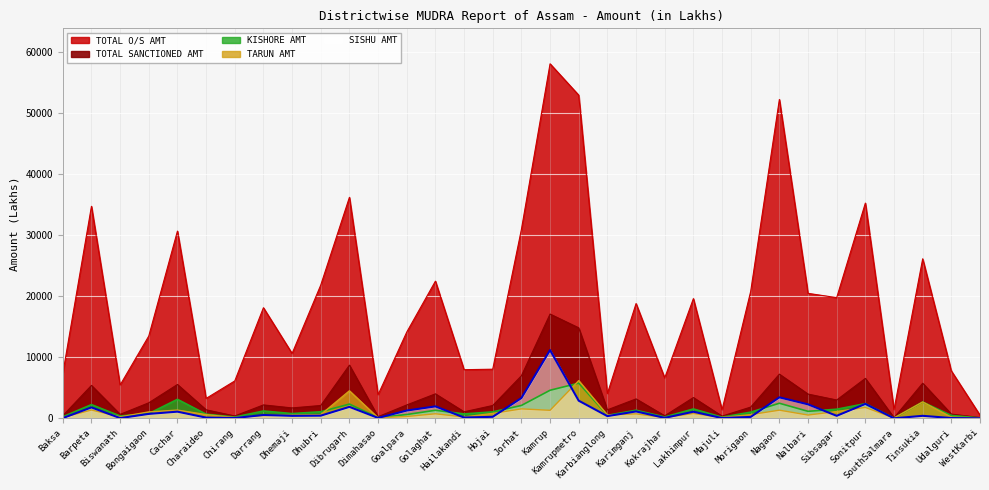

List the series in order of their peak value, lowest first.

KISHORE AMT, TARUN AMT, SISHU AMT, TOTAL SANCTIONED AMT, TOTAL O/S AMT